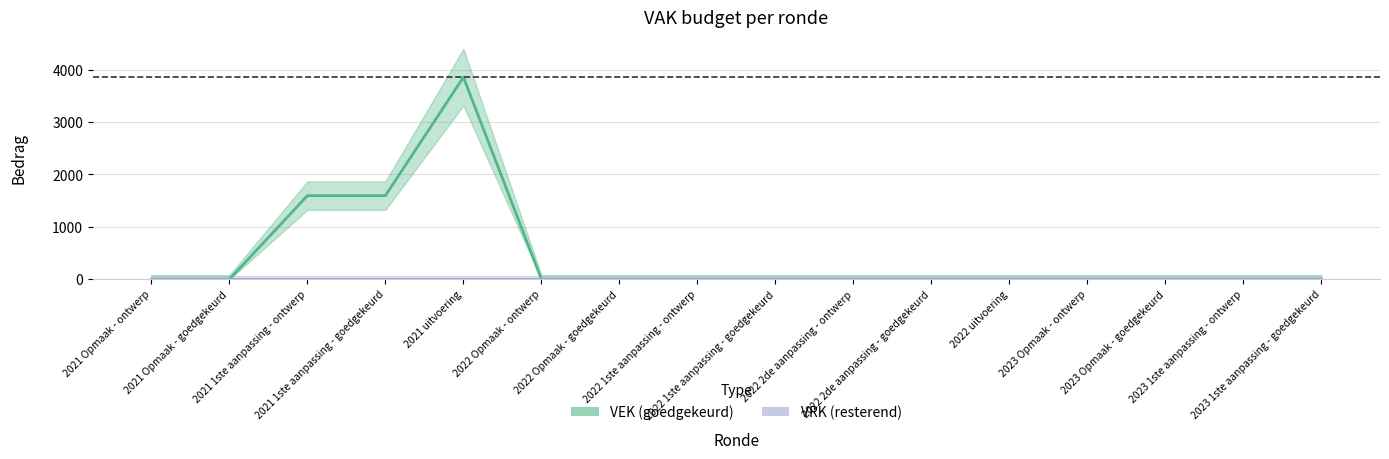

Where is the data nearest to the value 1928?

2021 1ste aanpassing - ontwerp